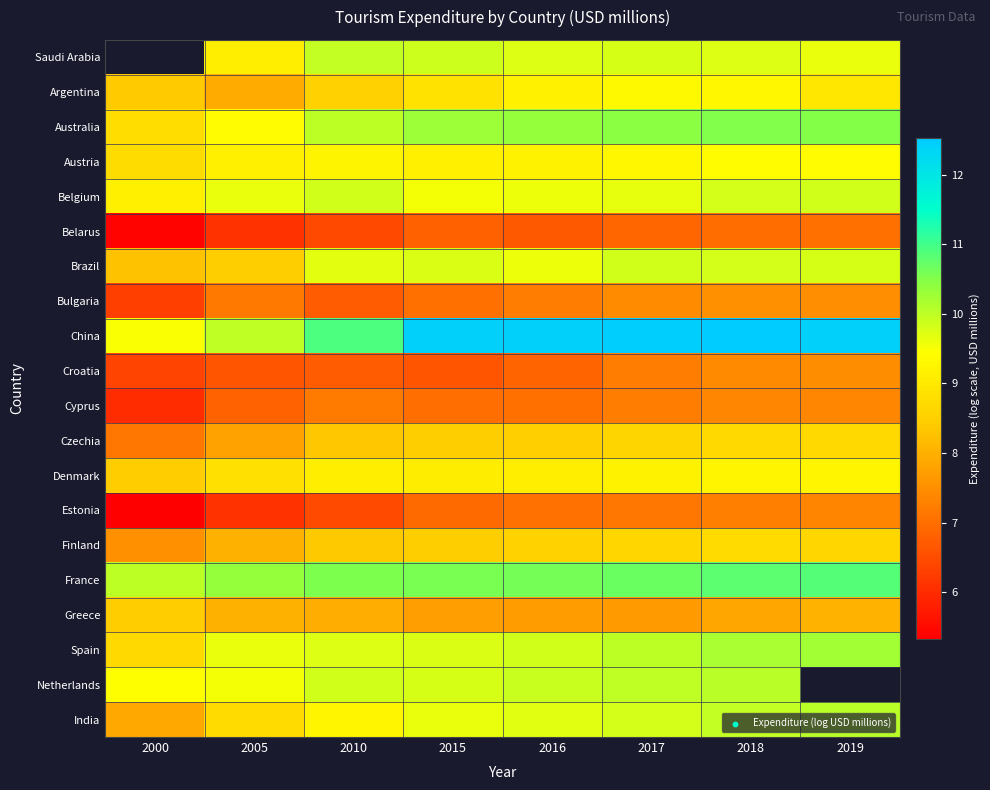

What is the difference between the highest and lowest values at 2019?

5.4